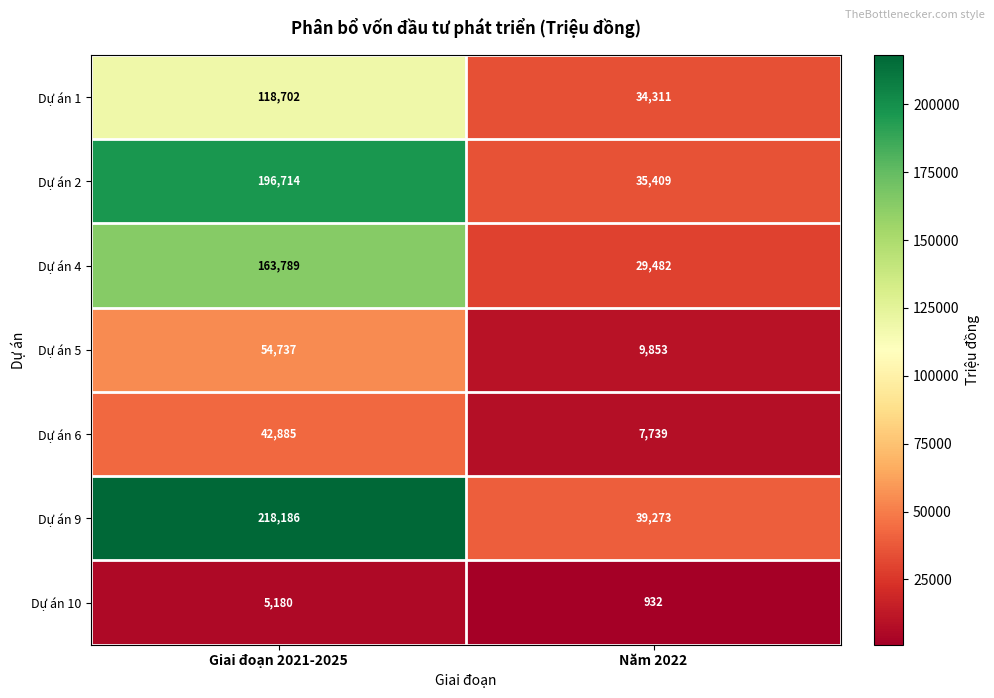

At how many categories does at least one series exceed 216766?

1